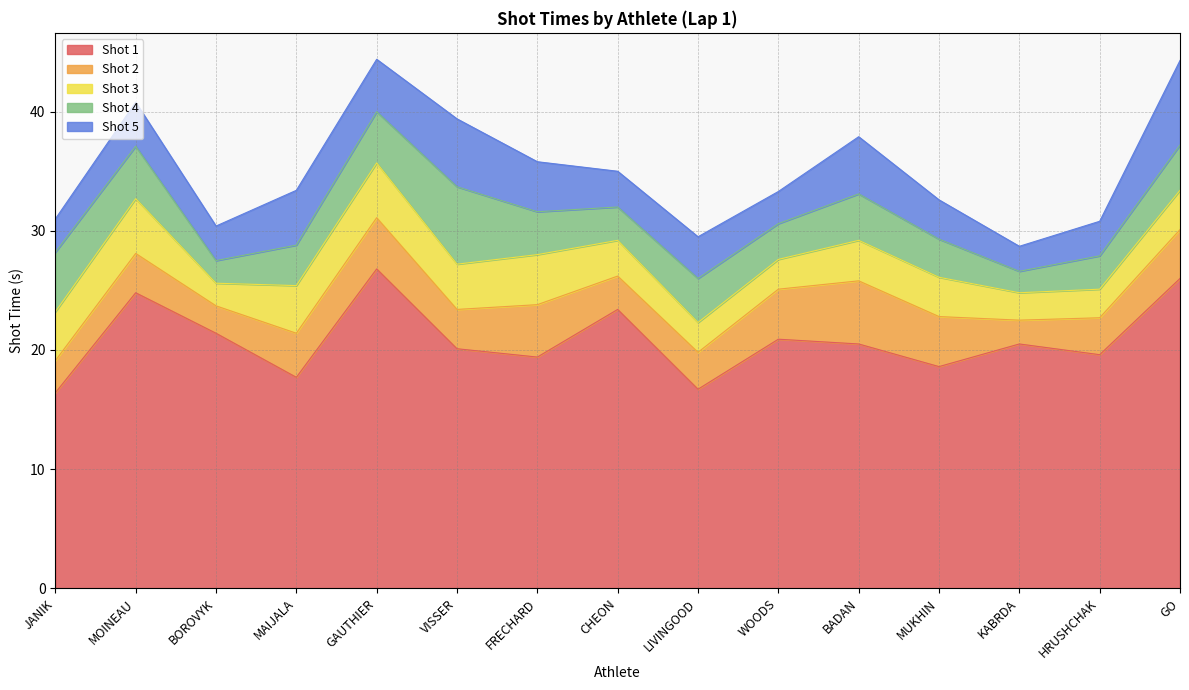

At which label does Shot 5 first exceed 3?

MOINEAU